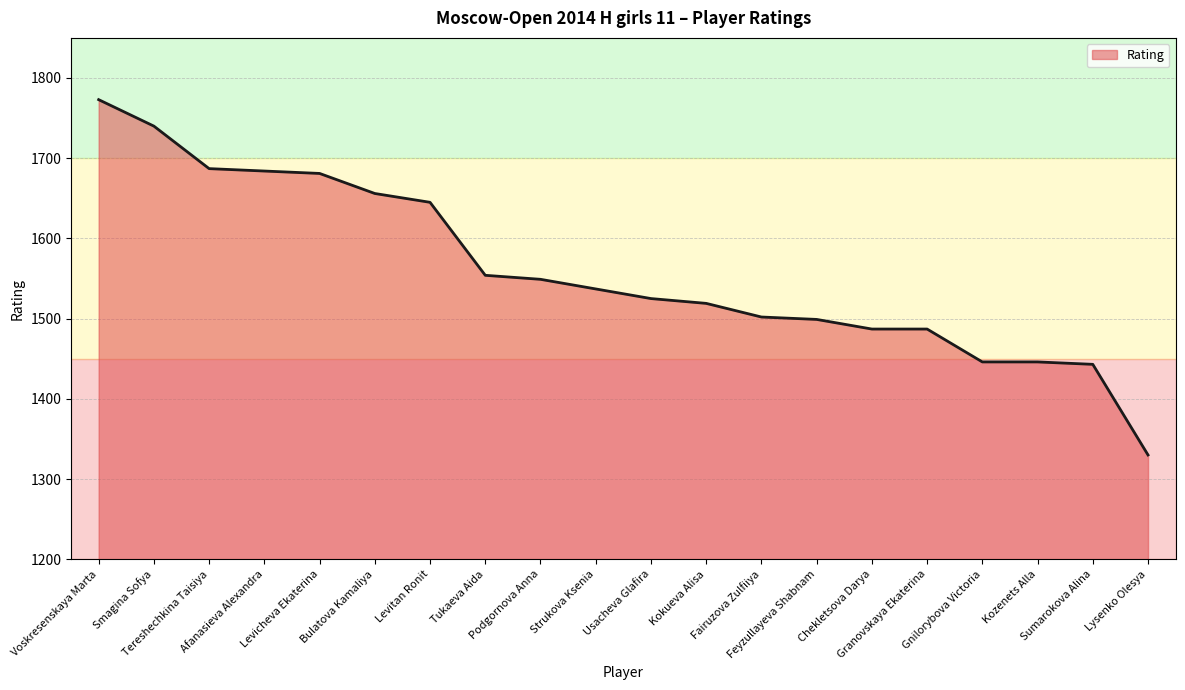

Reading left to right, what are all the values shown in this chart?

1773	1740	1687	1684	1681	1656	1645	1554	1549	1537	1525	1519	1502	1499	1487	1487	1446	1446	1443	1330